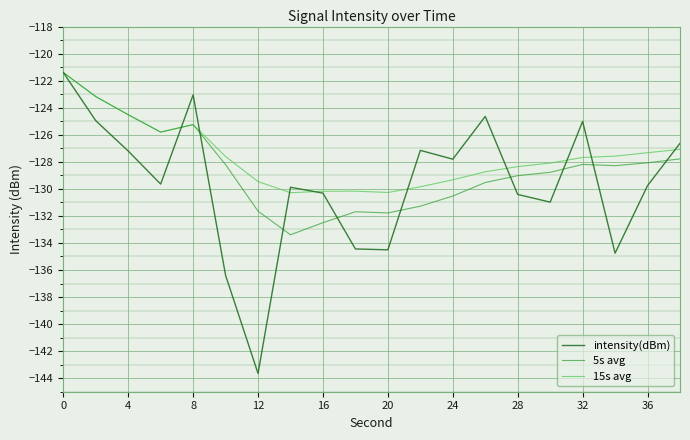

Rank the series by their average value, from highest to lowest.

15s avg, 5s avg, intensity(dBm)